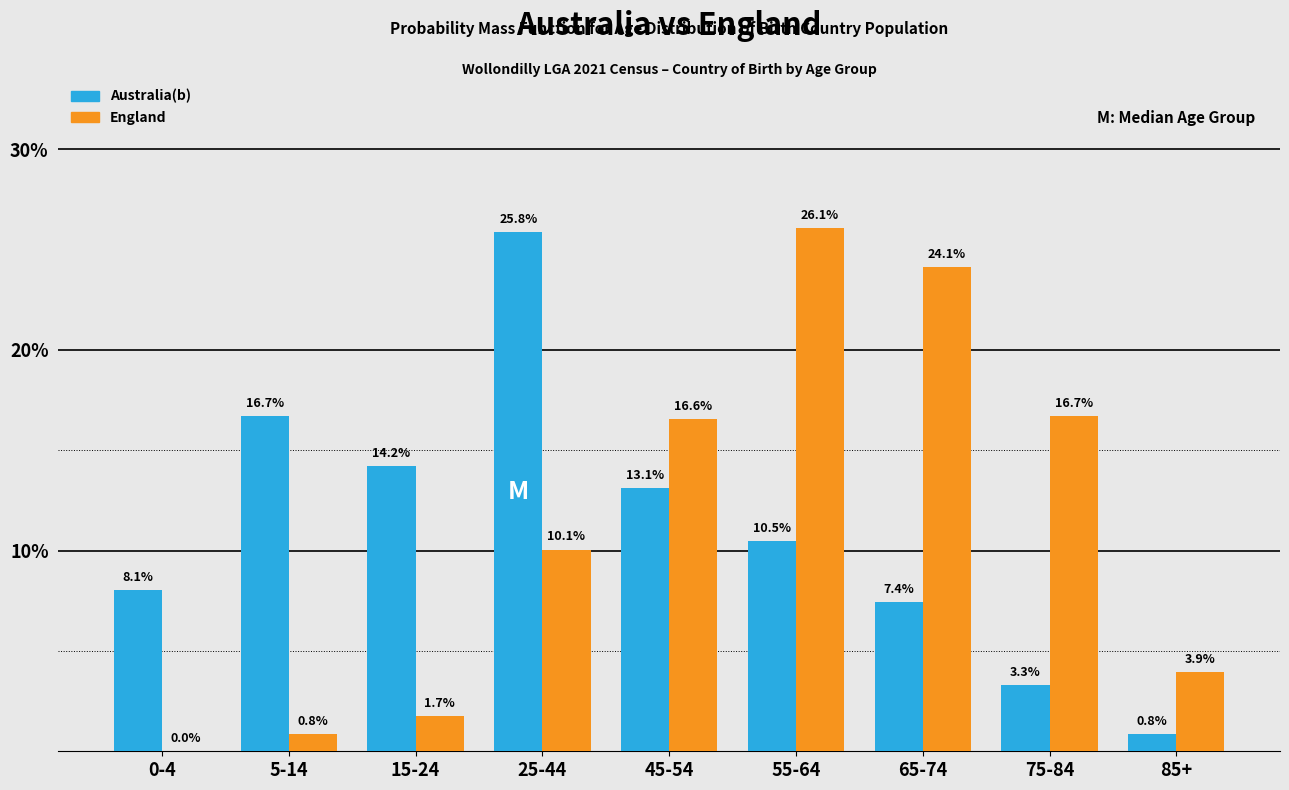

Reading right to left, what are all the values shown in this chart?

Australia(b): 85+=0.8	75-84=3.3	65-74=7.4	55-64=10.5	45-54=13.1	25-44=25.8	15-24=14.2	5-14=16.7	0-4=8.1
England: 85+=3.9	75-84=16.7	65-74=24.1	55-64=26.1	45-54=16.6	25-44=10.1	15-24=1.7	5-14=0.8	0-4=0.0